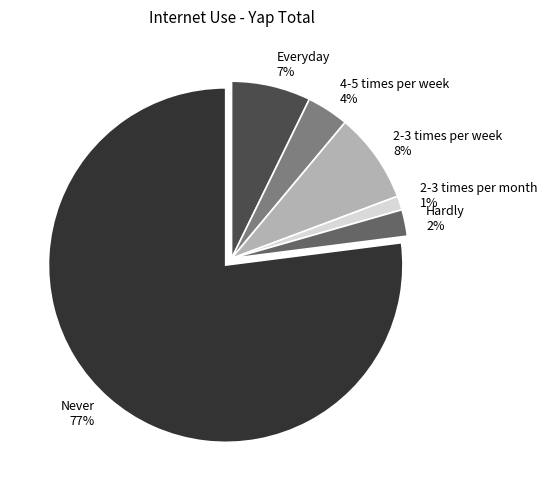

Is there any slice that represents more than half of the pie?

Yes